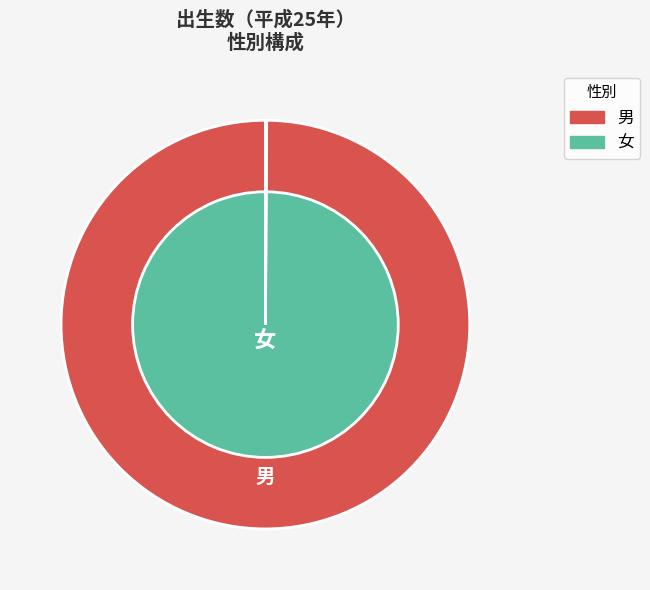

Does 女 represent more than half of the total?

No